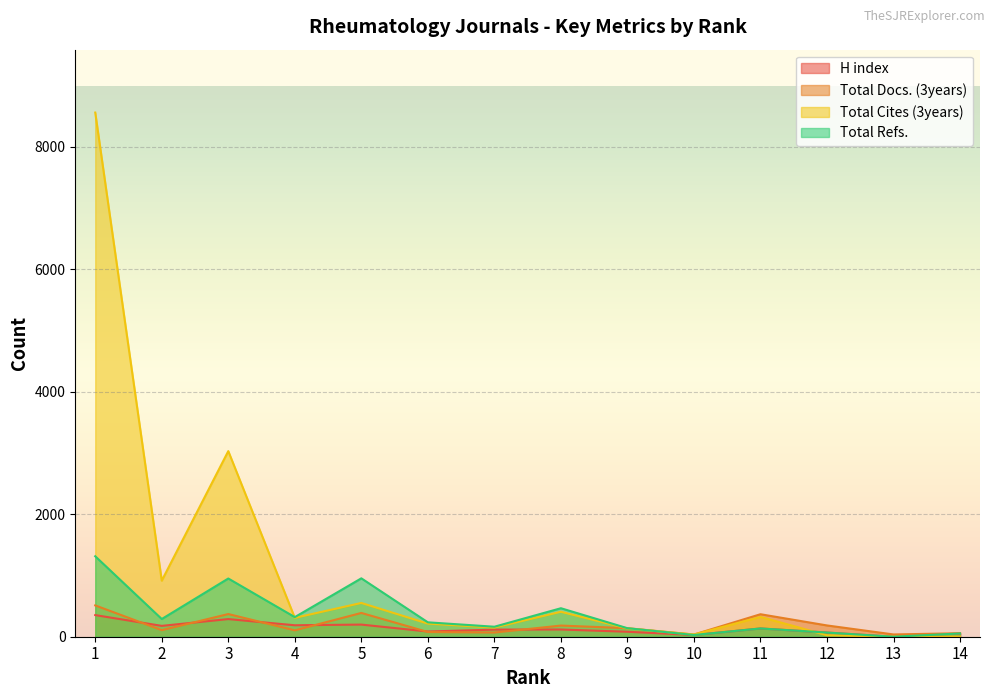

What is the value of the Total Docs. (3years) point at the 7th from the left?

68